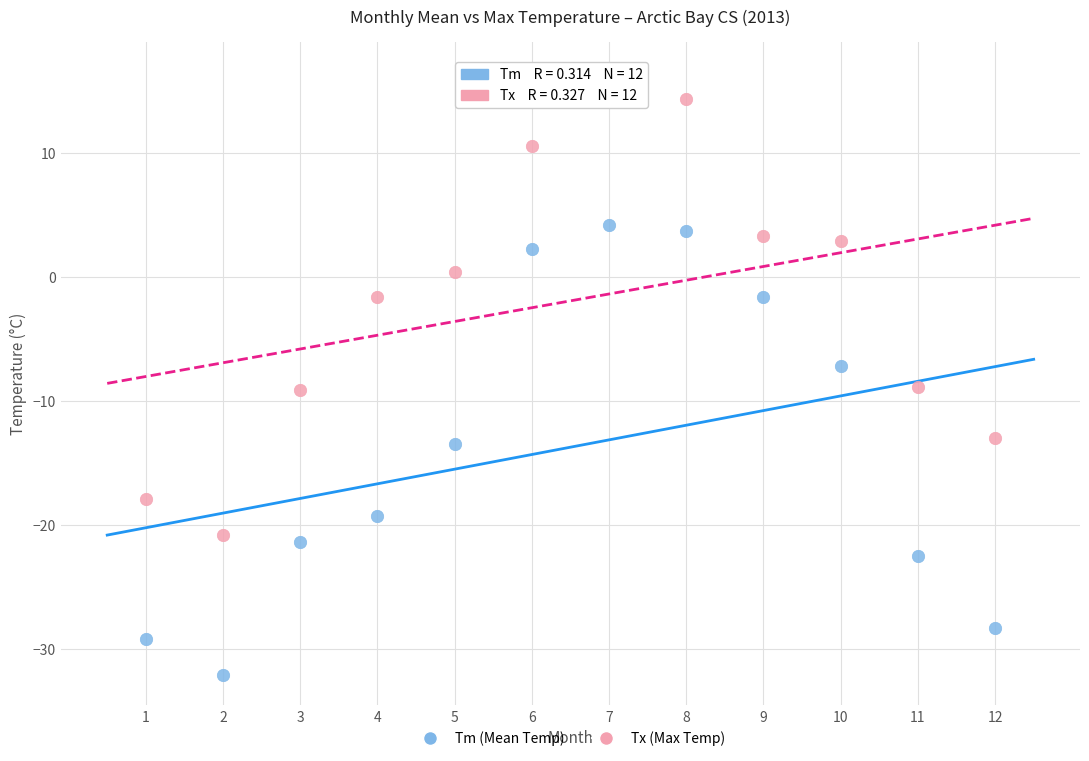

Across all data points, what is the range of X values (max minus min)?

11.0